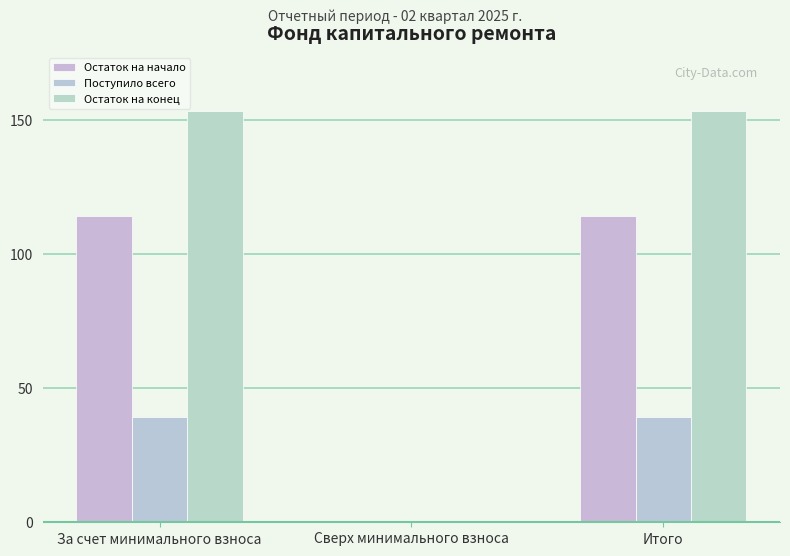

Rank the series by their average value, from highest to lowest.

Остаток на конец, Остаток на начало, Поступило всего